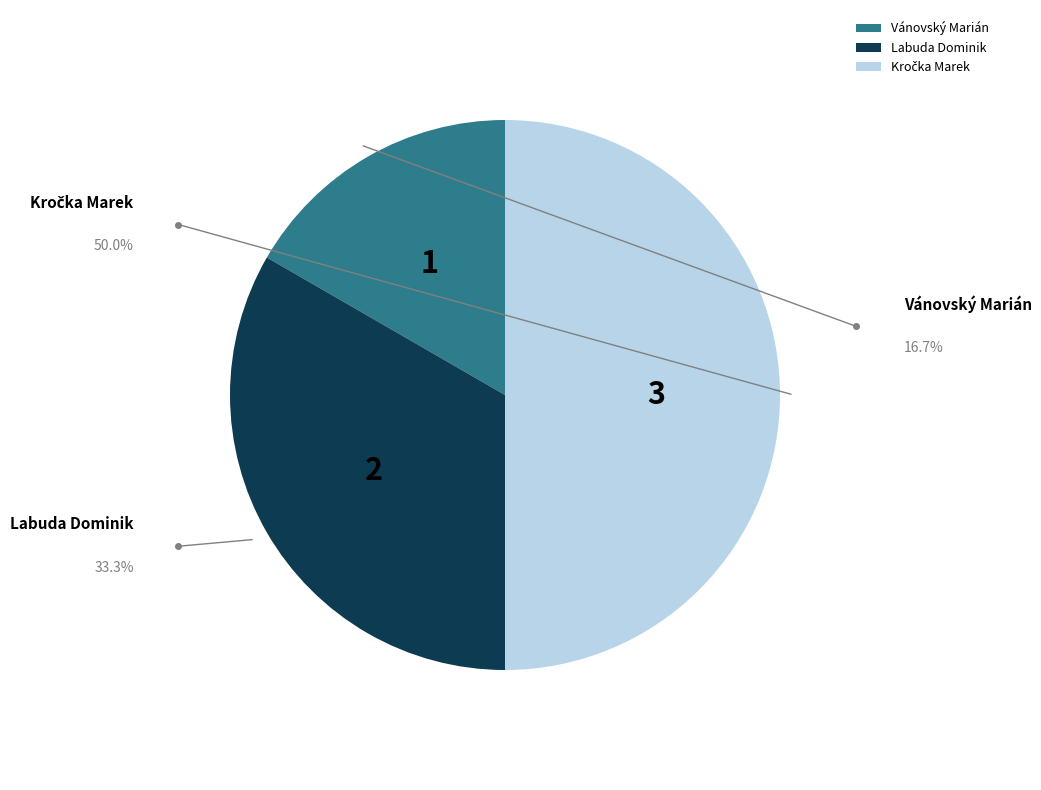

Which slice is the smallest?

Vánovský Marián